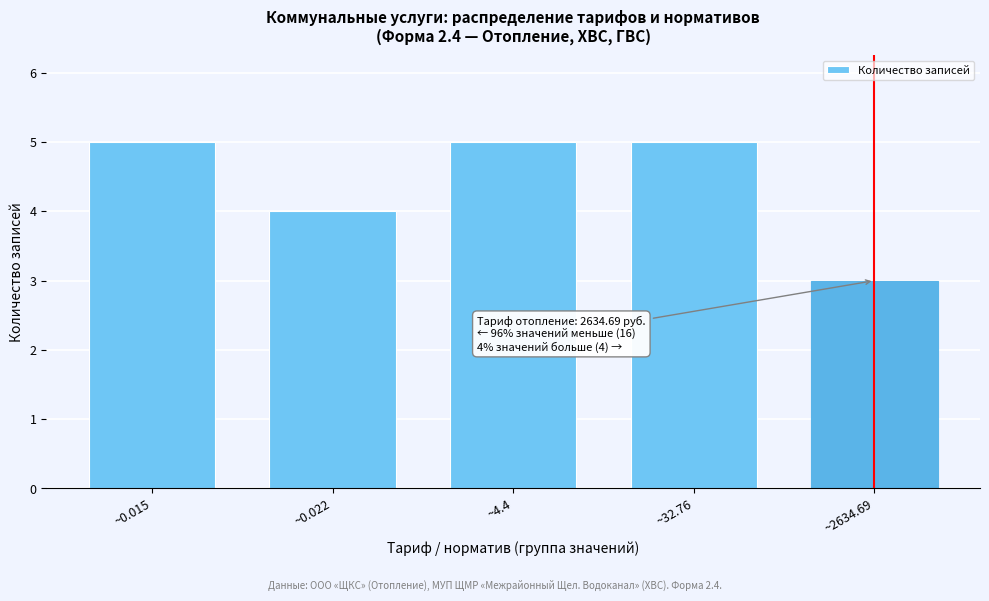

Reading left to right, what are all the values shown in this chart?

5	4	5	5	3